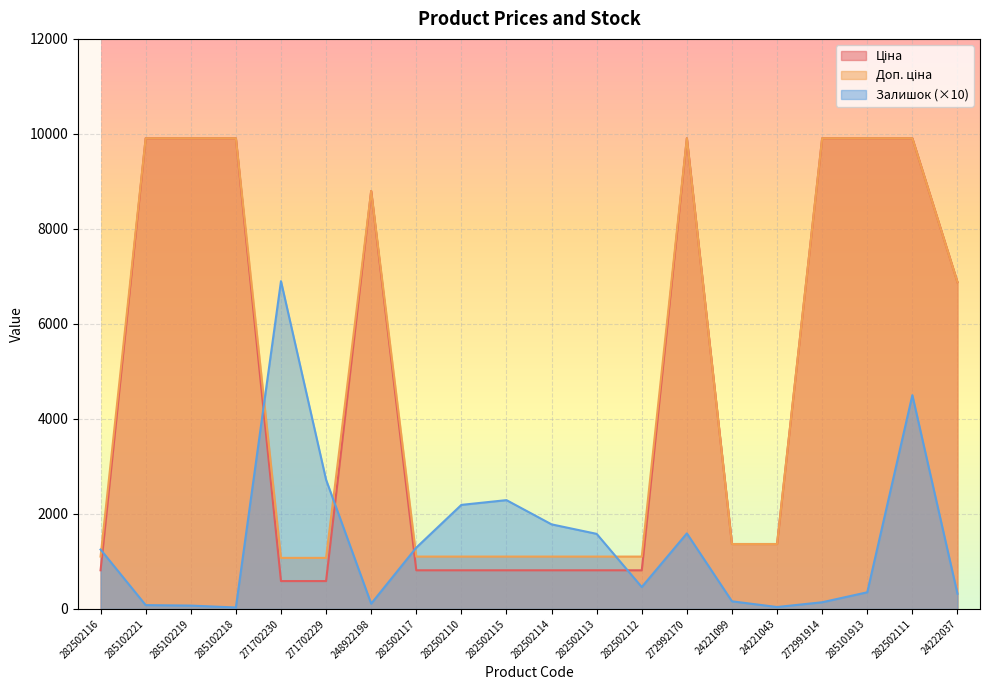

The Залишок series shows 6900.0 at 271702230. True or false?

True